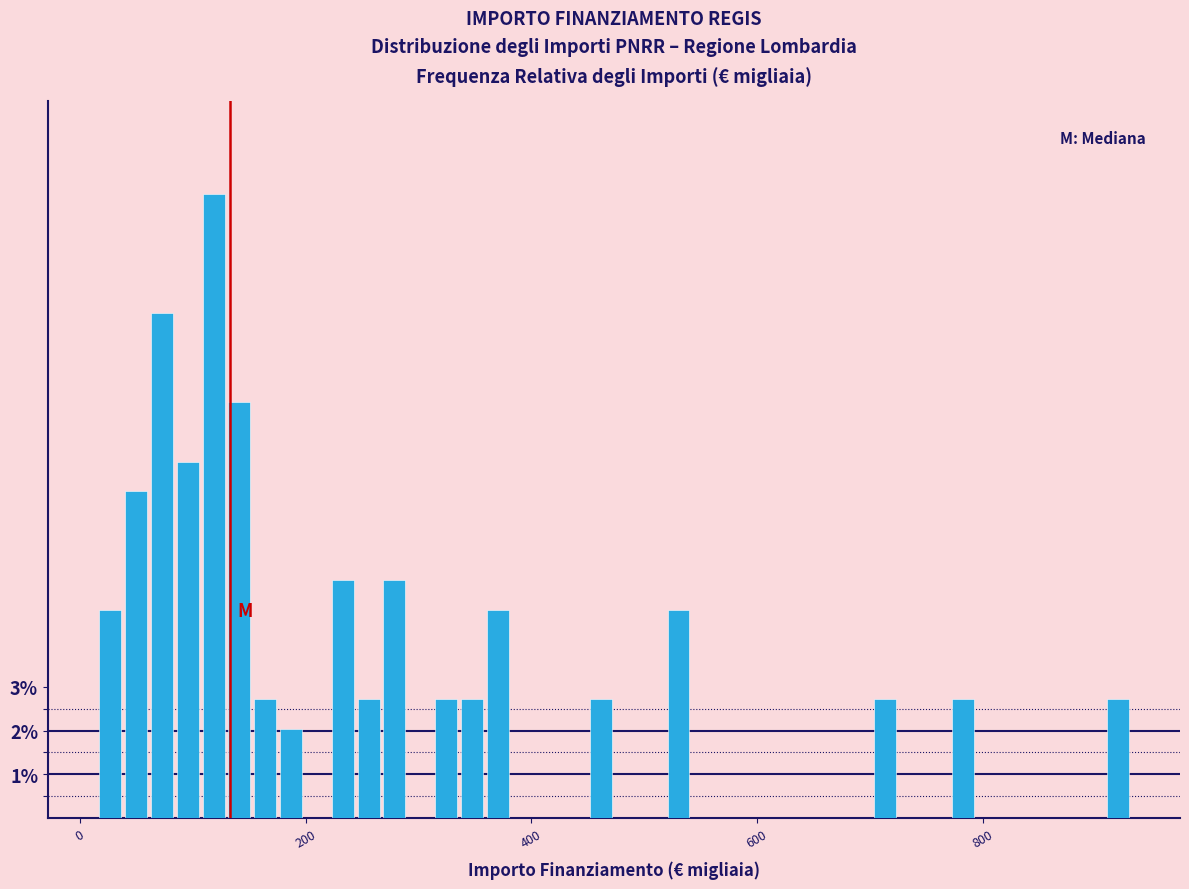

Around what value on the x-axis is the tallest bar? Give the approximate position of its centre, as read against the axis.

120